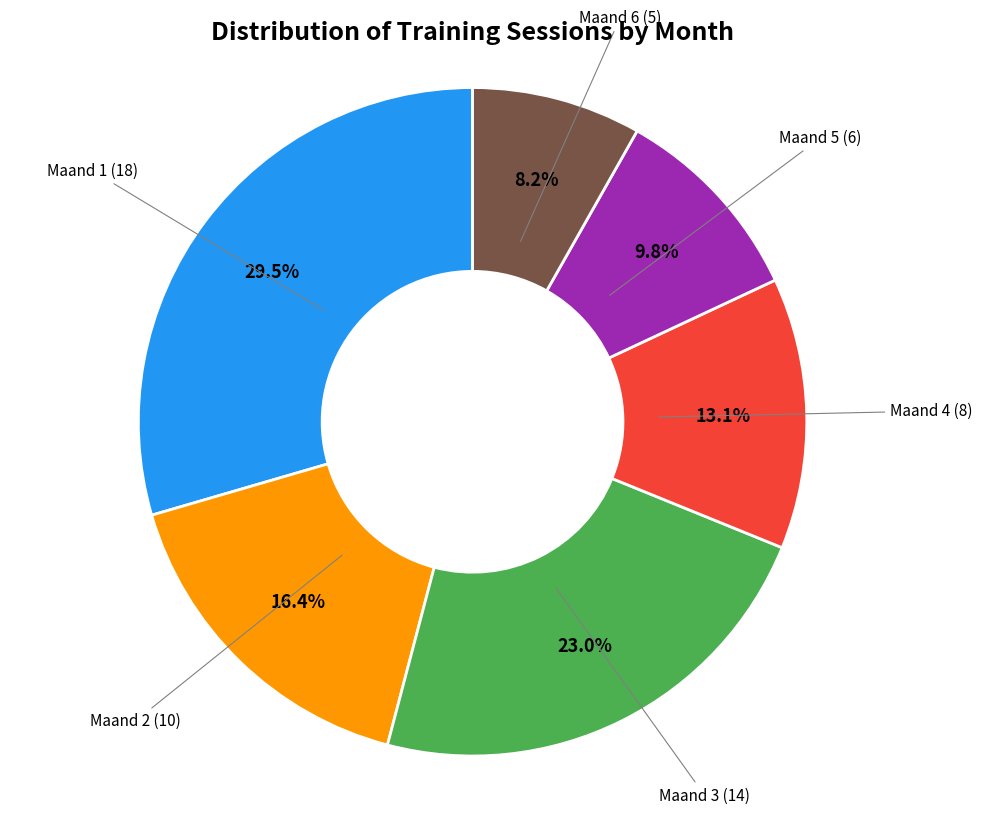

Does any single category account for the majority?

No